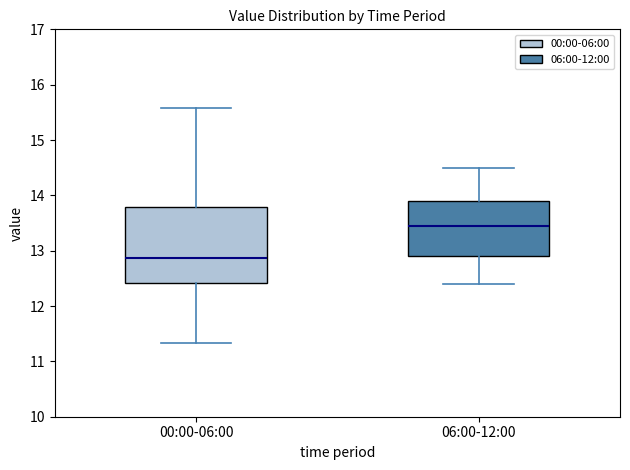

Where does the lower whisker of the box for 06:00-12:00 end on the y-axis? The values are not printed on the chart, so give them approximately, as read against the axis.

12.4